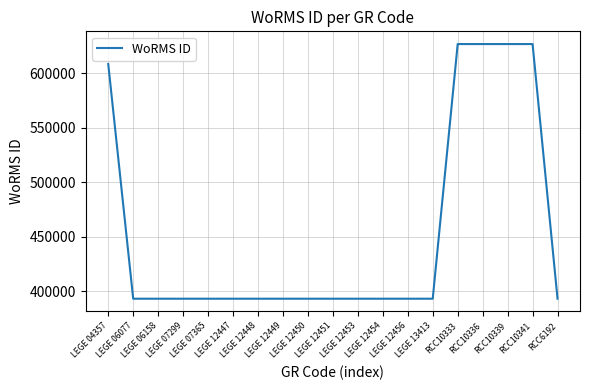

Count the number of data series in this chart.

1